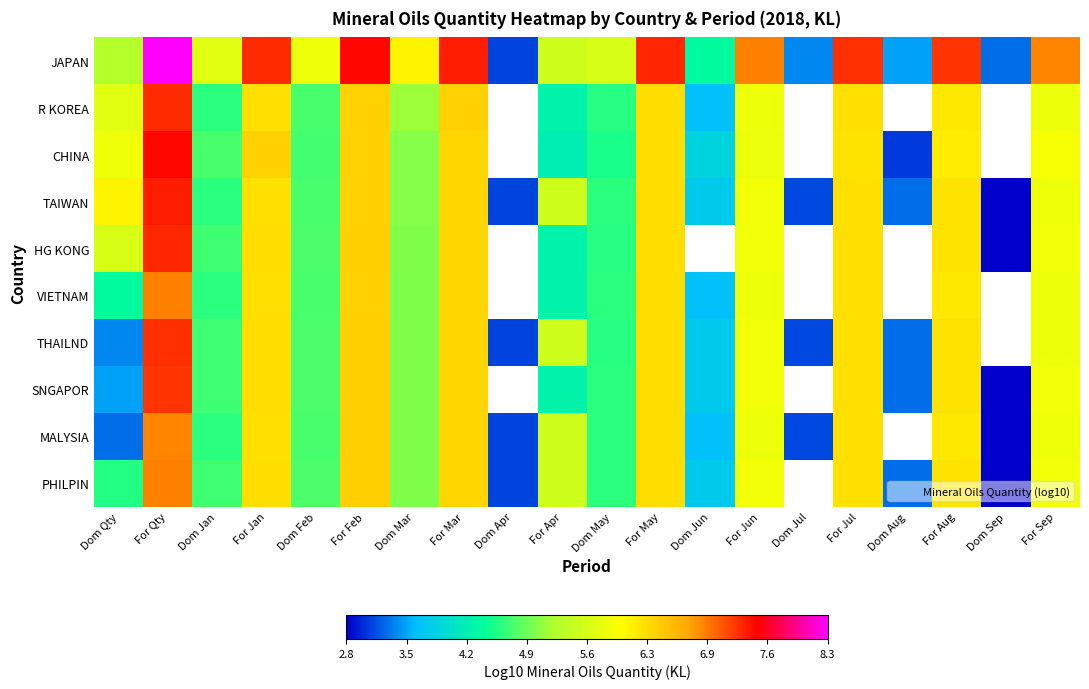

Reading right to left, transcribe all the data shown in this chart.

JAPAN: For Sep=6.9	Dom Sep=3.3	For Aug=7.3	Dom Aug=3.5	For Jul=7.3	Dom Jul=3.4	For Jun=6.9	Dom Jun=4.4	For May=7.3	Dom May=5.6	For Apr=5.5	Dom Apr=3.1	For Mar=7.4	Dom Mar=6.1	For Feb=7.5	Dom Feb=5.8	For Jan=7.3	Dom Jan=5.7	For Qty=8.3	Dom Qty=5.3
R KOREA: For Sep=5.8	Dom Sep=0.0	For Aug=6.2	Dom Aug=0.0	For Jul=6.2	Dom Jul=0.0	For Jun=5.8	Dom Jun=3.7	For May=6.2	Dom May=4.6	For Apr=4.3	Dom Apr=0.0	For Mar=6.4	Dom Mar=5.1	For Feb=6.4	Dom Feb=4.7	For Jan=6.2	Dom Jan=4.6	For Qty=7.3	Dom Qty=5.7
CHINA: For Sep=5.9	Dom Sep=0.0	For Aug=6.1	Dom Aug=3.1	For Jul=6.2	Dom Jul=0.0	For Jun=5.8	Dom Jun=3.9	For May=6.2	Dom May=4.5	For Apr=4.2	Dom Apr=0.0	For Mar=6.3	Dom Mar=5.0	For Feb=6.4	Dom Feb=4.7	For Jan=6.4	Dom Jan=4.7	For Qty=7.5	Dom Qty=5.8
TAIWAN: For Sep=5.8	Dom Sep=2.8	For Aug=6.2	Dom Aug=3.3	For Jul=6.2	Dom Jul=3.2	For Jun=5.8	Dom Jun=3.8	For May=6.3	Dom May=4.6	For Apr=5.5	Dom Apr=3.1	For Mar=6.3	Dom Mar=5.0	For Feb=6.4	Dom Feb=4.7	For Jan=6.2	Dom Jan=4.6	For Qty=7.4	Dom Qty=6.1
HG KONG: For Sep=5.8	Dom Sep=2.8	For Aug=6.2	Dom Aug=0.0	For Jul=6.2	Dom Jul=0.0	For Jun=5.8	Dom Jun=0.0	For May=6.2	Dom May=4.6	For Apr=4.3	Dom Apr=0.0	For Mar=6.3	Dom Mar=5.0	For Feb=6.4	Dom Feb=4.8	For Jan=6.2	Dom Jan=4.7	For Qty=7.3	Dom Qty=5.6
VIETNAM: For Sep=5.8	Dom Sep=0.0	For Aug=6.2	Dom Aug=0.0	For Jul=6.2	Dom Jul=0.0	For Jun=5.8	Dom Jun=3.7	For May=6.3	Dom May=4.6	For Apr=4.3	Dom Apr=0.0	For Mar=6.3	Dom Mar=5.0	For Feb=6.4	Dom Feb=4.7	For Jan=6.2	Dom Jan=4.6	For Qty=6.9	Dom Qty=4.4
THAILND: For Sep=5.8	Dom Sep=0.0	For Aug=6.2	Dom Aug=3.3	For Jul=6.2	Dom Jul=3.2	For Jun=5.8	Dom Jun=3.8	For May=6.2	Dom May=4.6	For Apr=5.5	Dom Apr=3.1	For Mar=6.3	Dom Mar=5.0	For Feb=6.4	Dom Feb=4.8	For Jan=6.2	Dom Jan=4.7	For Qty=7.3	Dom Qty=3.4
SNGAPOR: For Sep=5.8	Dom Sep=2.8	For Aug=6.2	Dom Aug=3.3	For Jul=6.2	Dom Jul=0.0	For Jun=5.8	Dom Jun=3.8	For May=6.3	Dom May=4.6	For Apr=4.3	Dom Apr=0.0	For Mar=6.3	Dom Mar=5.0	For Feb=6.4	Dom Feb=4.8	For Jan=6.2	Dom Jan=4.7	For Qty=7.3	Dom Qty=3.5
MALYSIA: For Sep=5.8	Dom Sep=2.8	For Aug=6.2	Dom Aug=0.0	For Jul=6.2	Dom Jul=3.2	For Jun=5.8	Dom Jun=3.7	For May=6.3	Dom May=4.6	For Apr=5.5	Dom Apr=3.1	For Mar=6.3	Dom Mar=5.0	For Feb=6.4	Dom Feb=4.7	For Jan=6.2	Dom Jan=4.6	For Qty=6.9	Dom Qty=3.3
PHILPIN: For Sep=5.8	Dom Sep=2.8	For Aug=6.2	Dom Aug=3.3	For Jul=6.2	Dom Jul=0.0	For Jun=5.8	Dom Jun=3.8	For May=6.3	Dom May=4.6	For Apr=5.5	Dom Apr=3.1	For Mar=6.3	Dom Mar=5.0	For Feb=6.4	Dom Feb=4.8	For Jan=6.2	Dom Jan=4.7	For Qty=6.9	Dom Qty=4.6